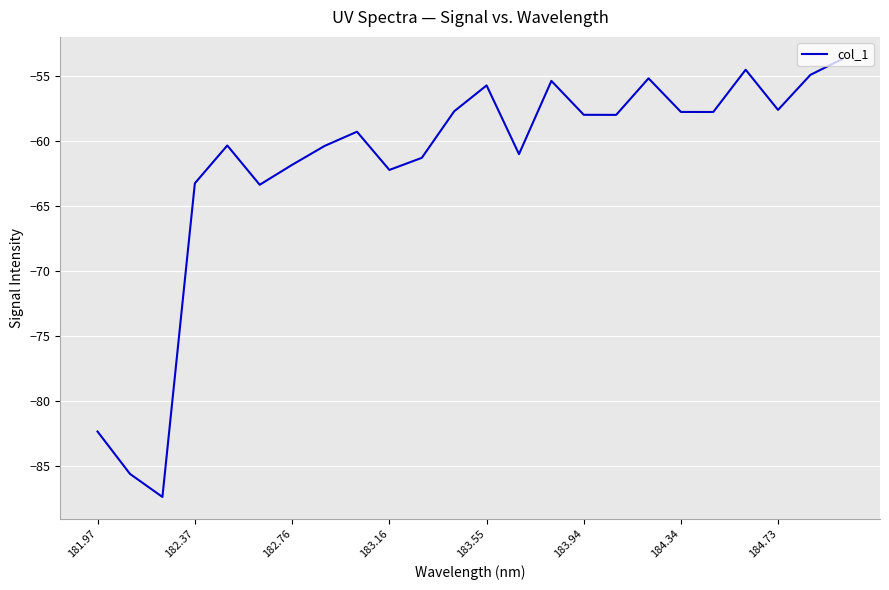

What is the smallest value displayed?

-87.4